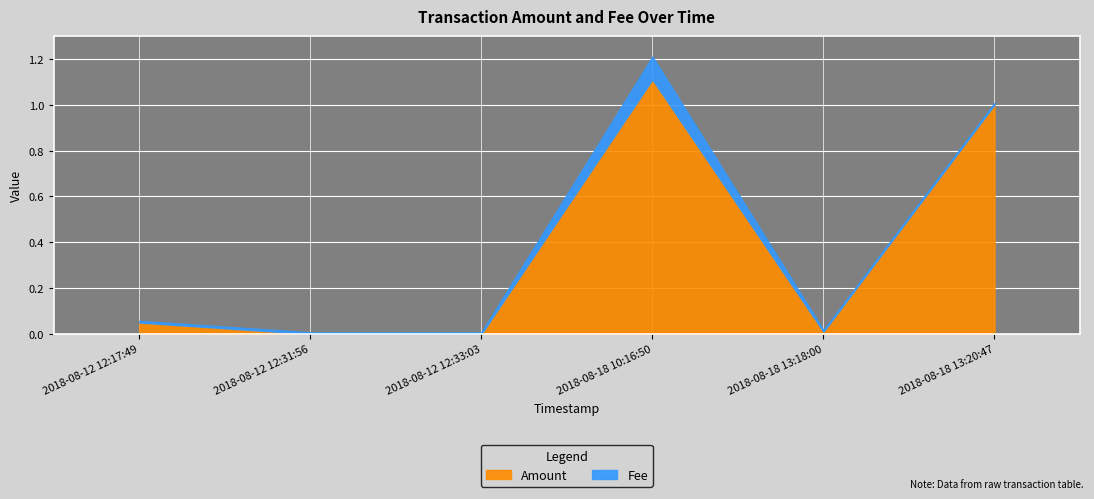

True or false: Fee has more than 2 interior local peaks.

False